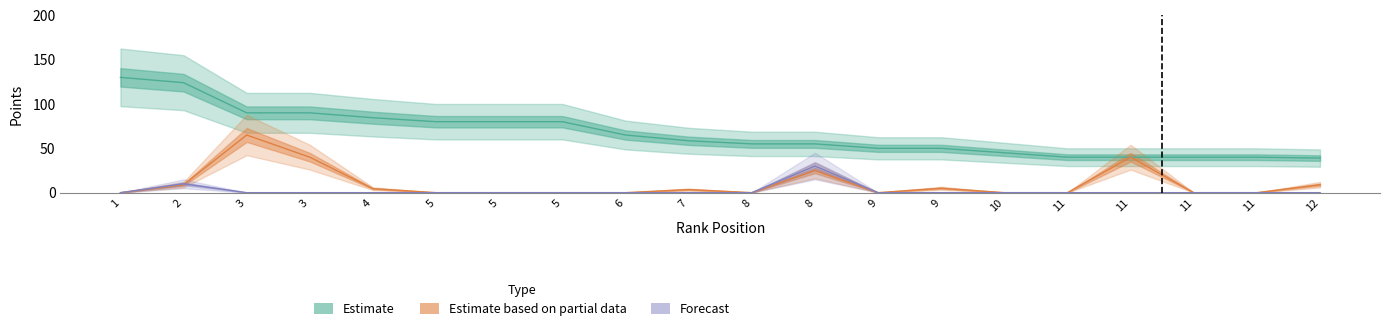

True or false: Estimate and Estimate based on partial data cross at least once.

False